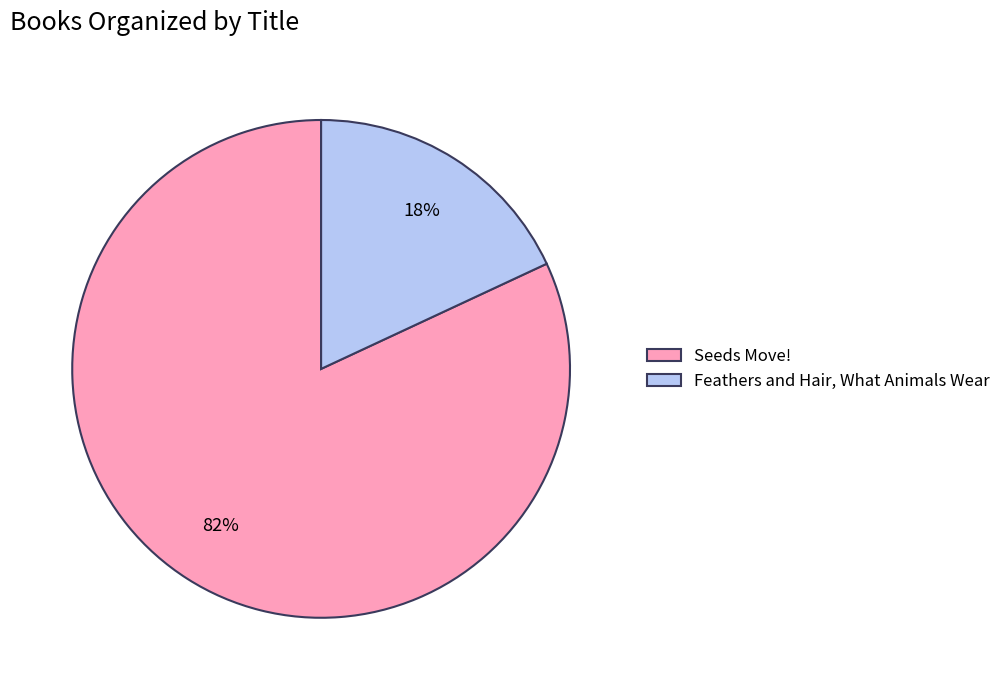

Does Feathers and Hair, What Animals Wear represent more than half of the total?

No